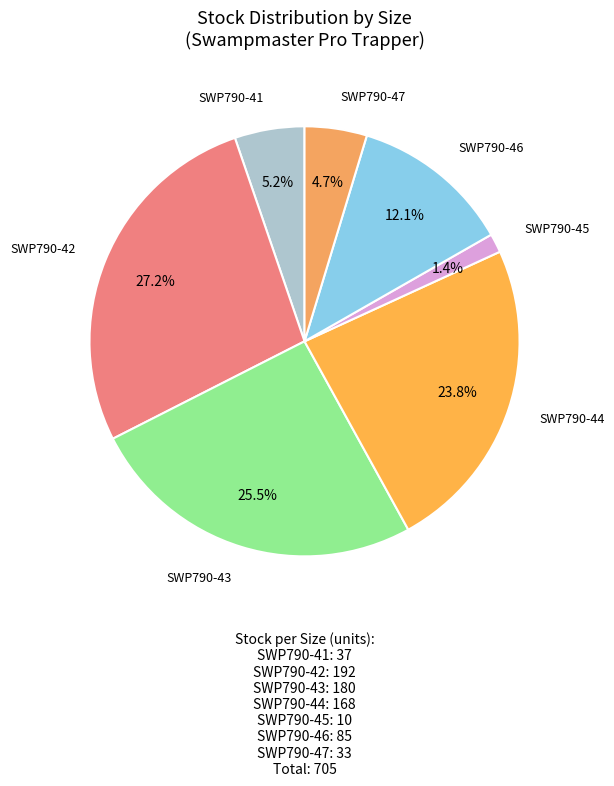

Is there any slice that represents more than half of the pie?

No